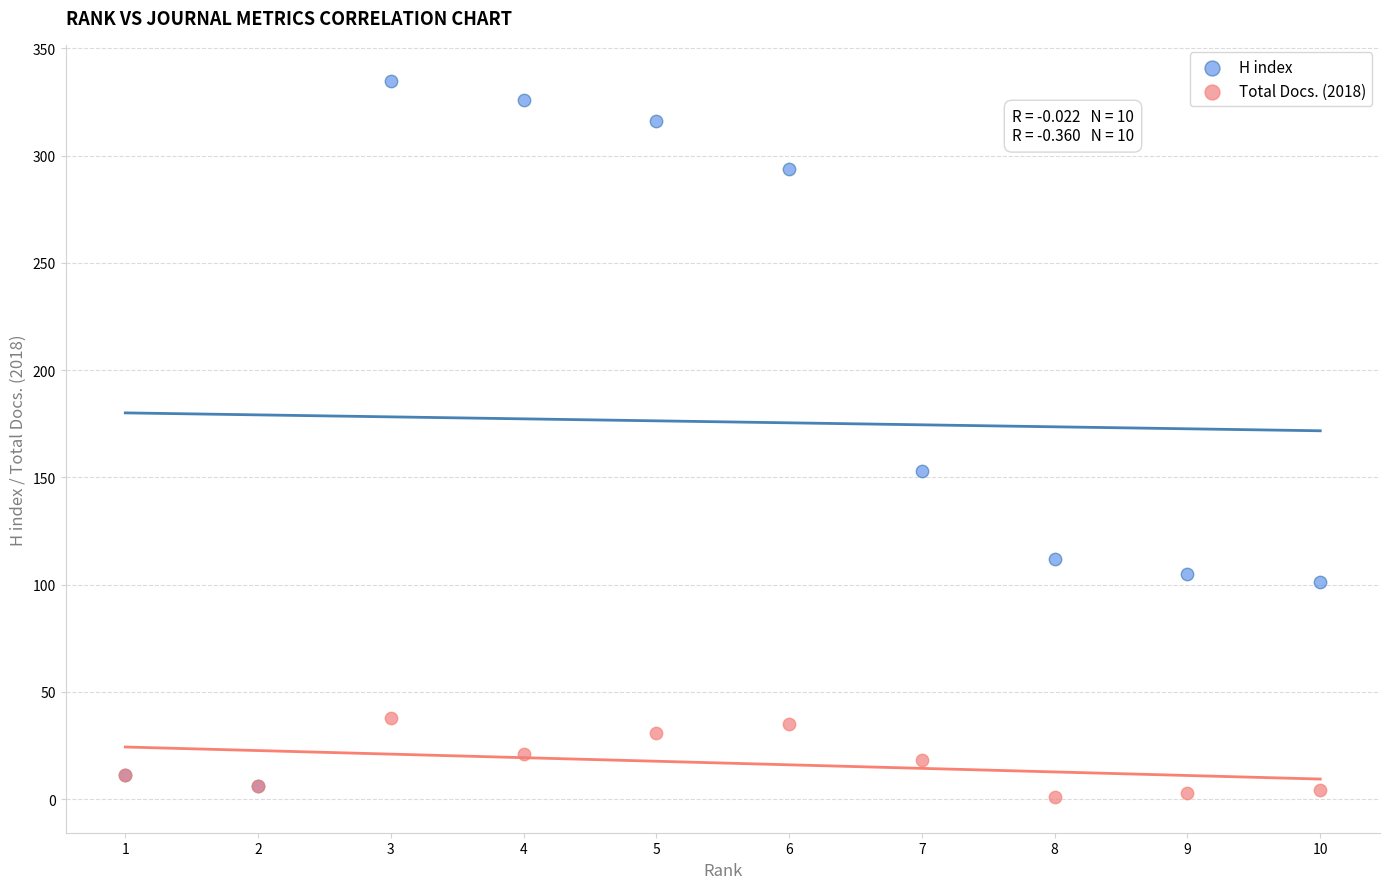

Which series reaches the minimum Y coordinate?

Total Docs. (2018)